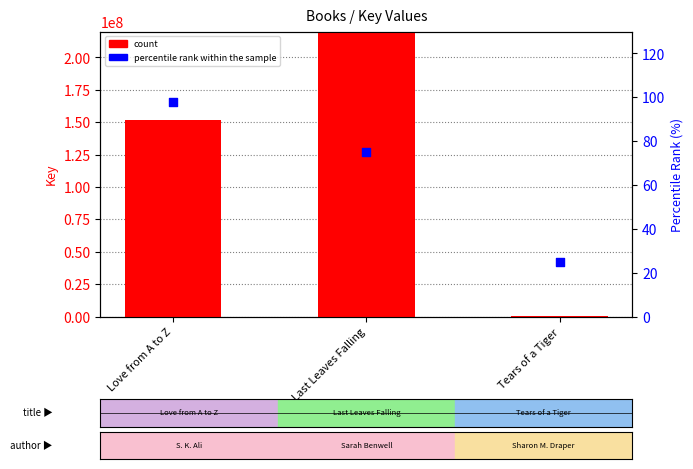

What are all the series names shown in the legend?

count, percentile rank within the sample